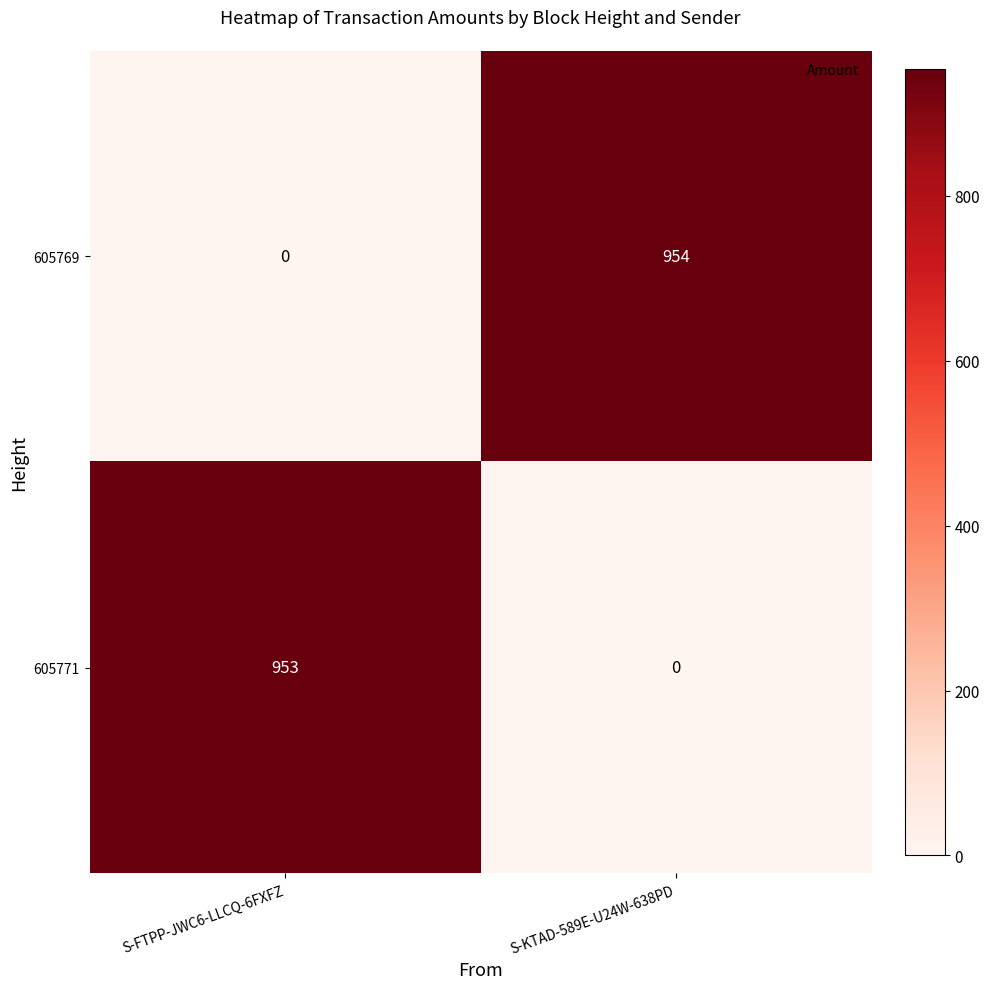

Is it true that 605769 equals 320 at S-FTPP-JWC6-LLCQ-6FXFZ?

False